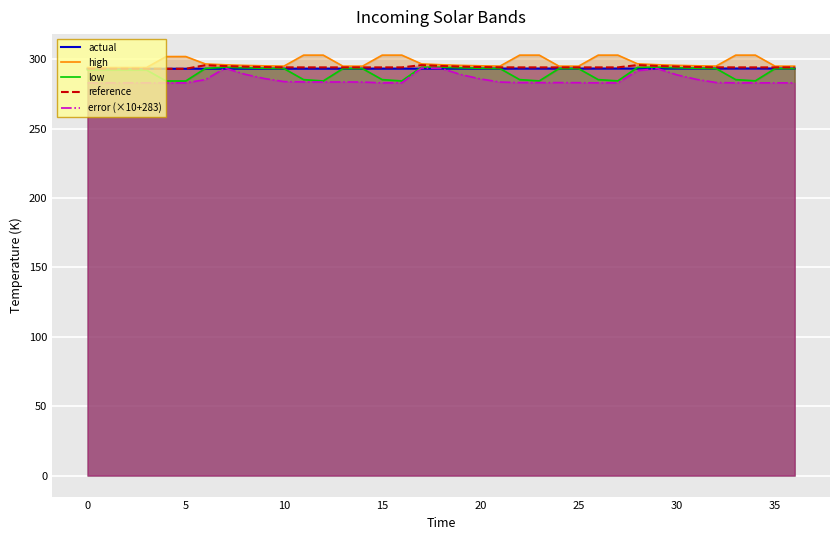

What is the value of the actual point at the 37th from the left?

293.3